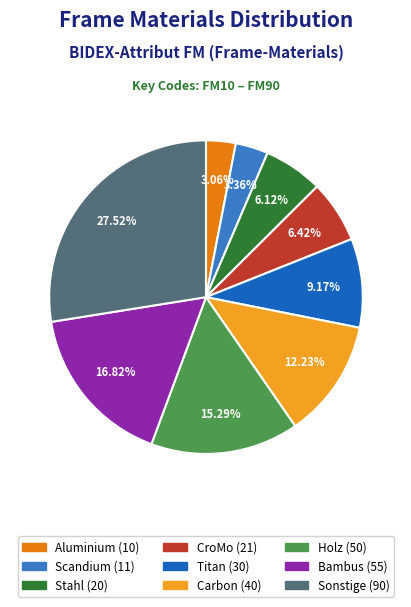

What portion of the pie excludes CroMo?

93.6%